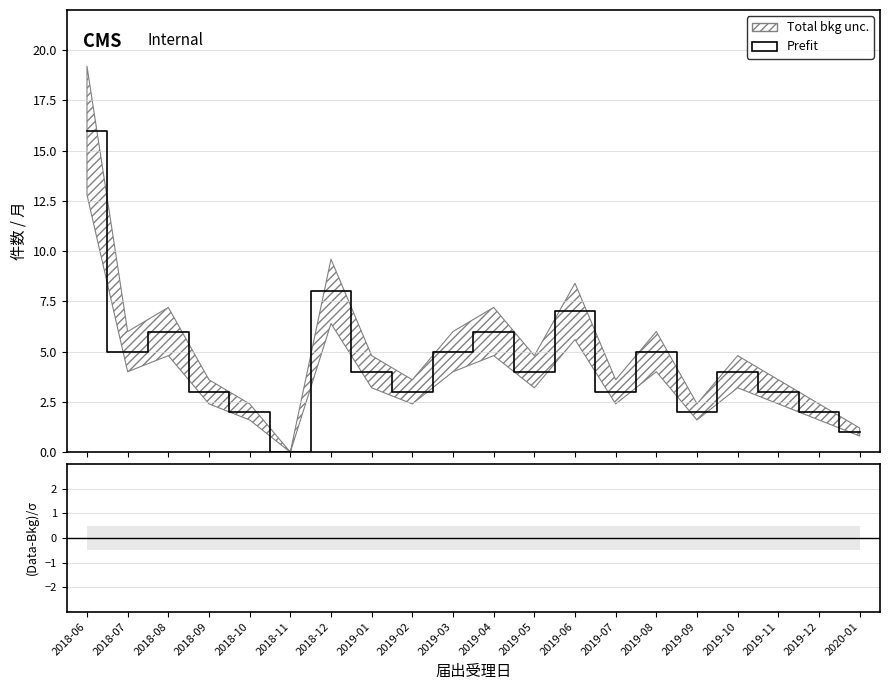

The chart shows a value of 9 at 2019-03. True or false?

False